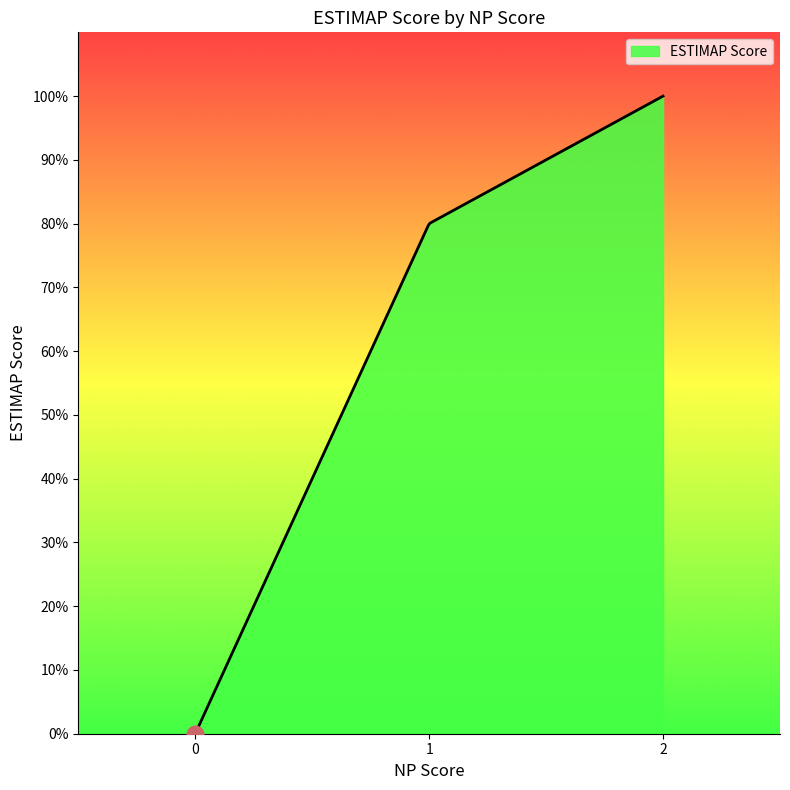

Is this an area chart (filled region under the line)?

Yes